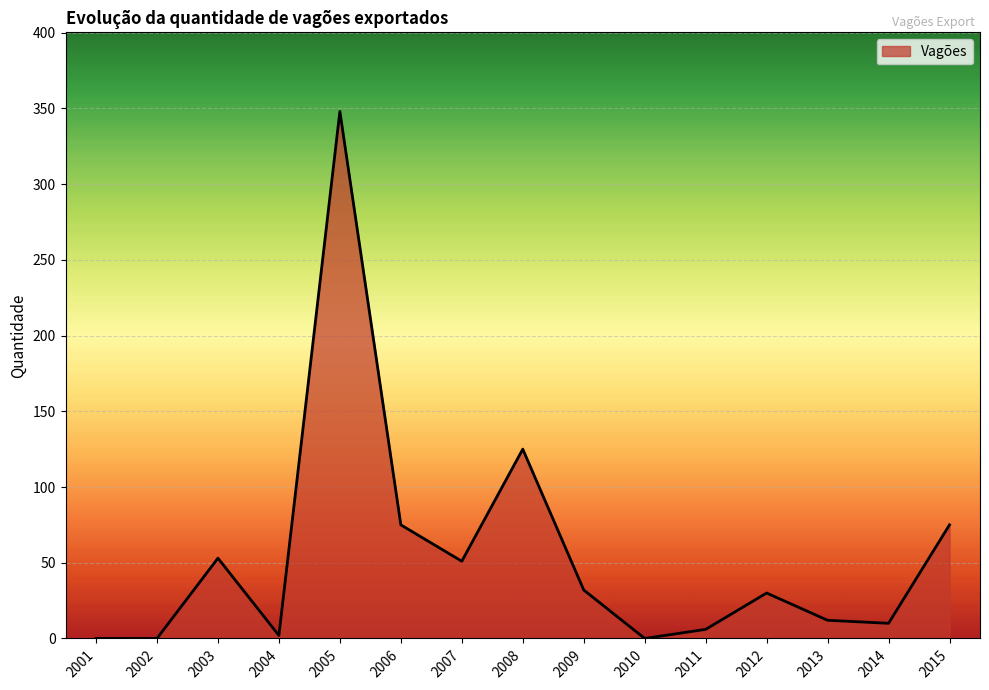

Where is the first local maximum?

2003